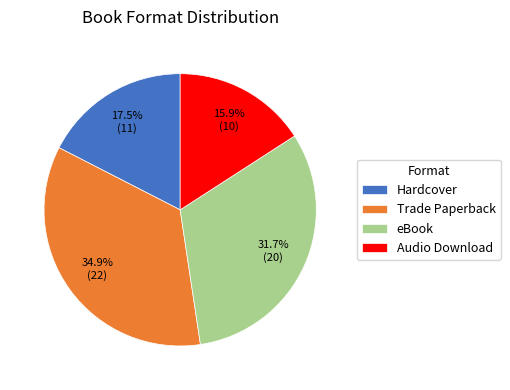

How many slices are in this pie chart?

4